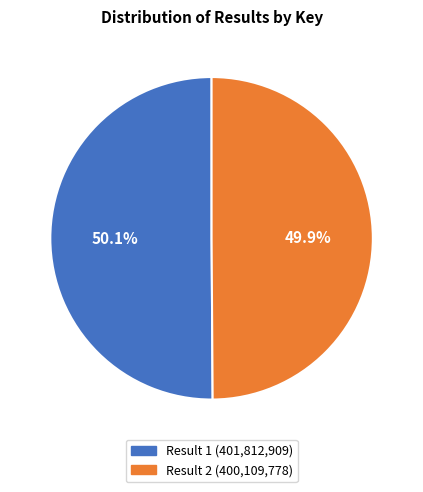

Is there a majority slice in this chart?

Yes